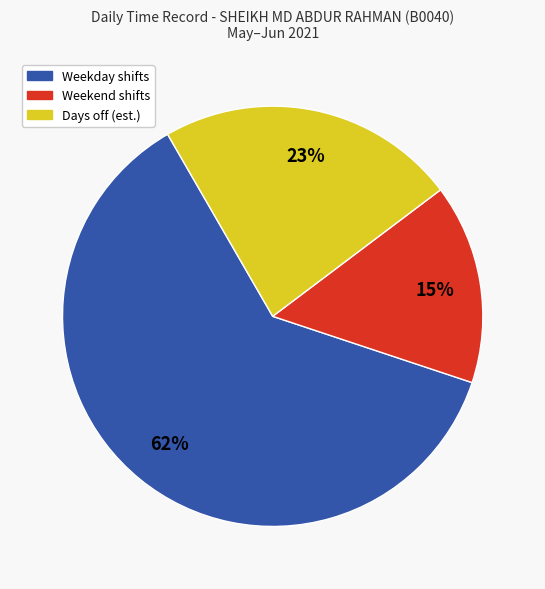

Is it true that Weekend shifts is 15% of the pie?

True